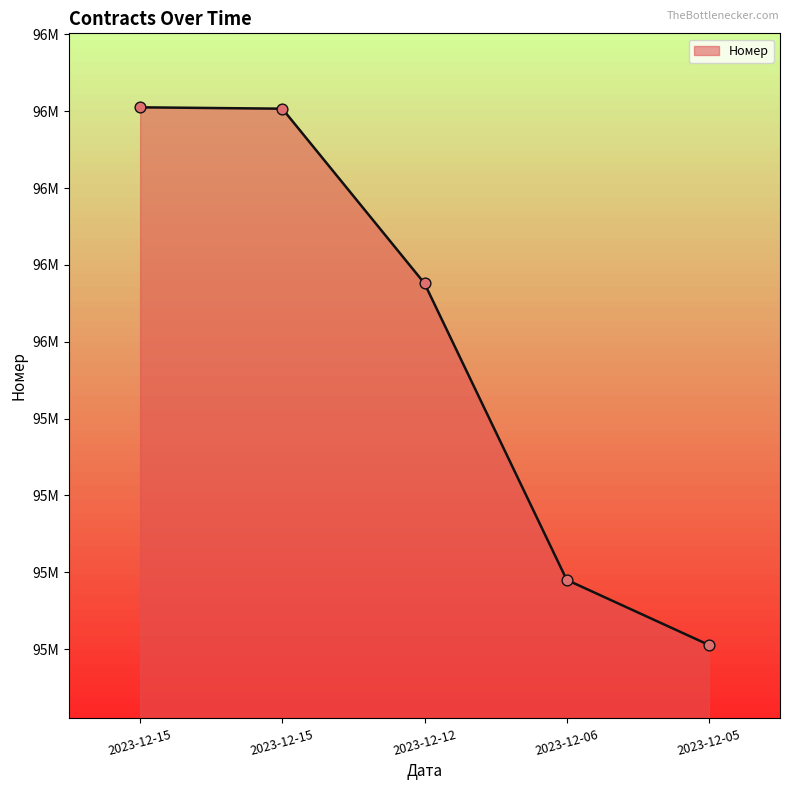

What is the ratio of the value at 2023-12-05 to the value at 2023-12-15?

1.0